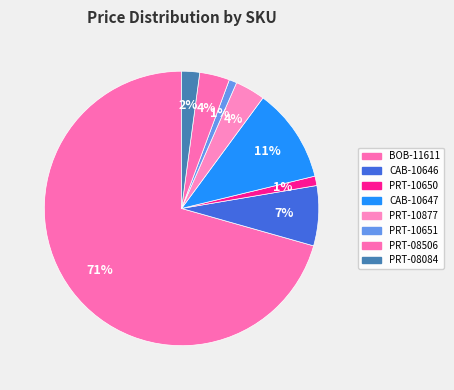

To the nearest percent, what is the average slice percentage?

12%